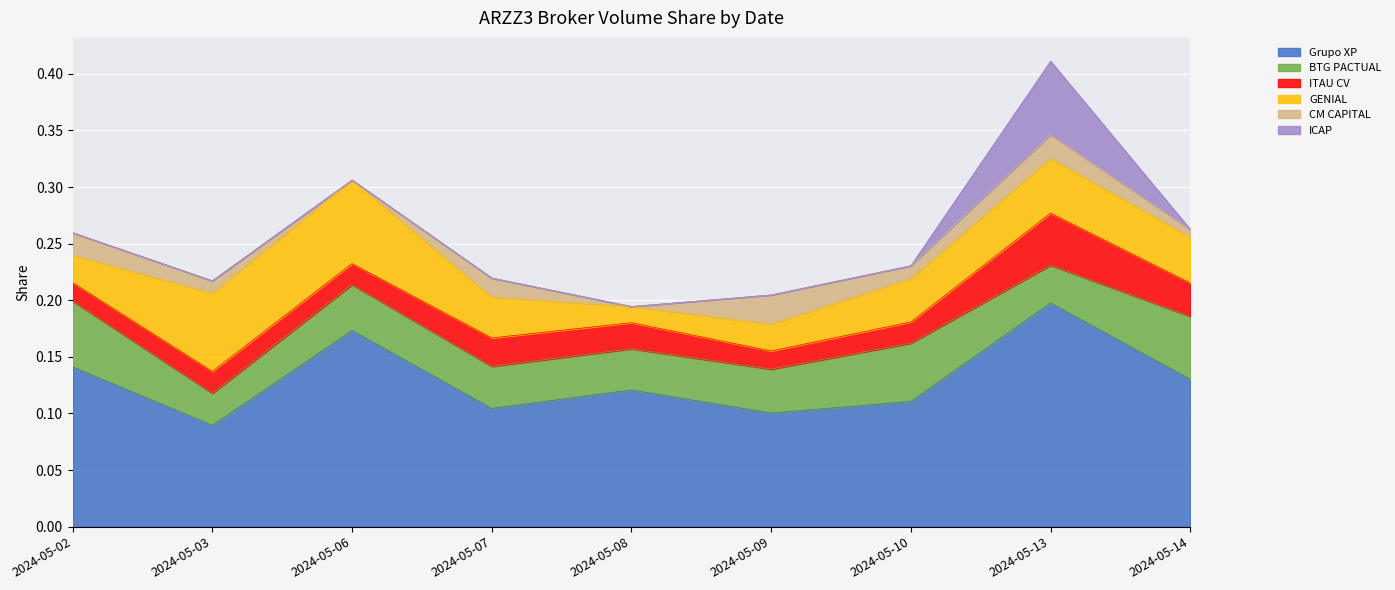

At which category is the sum across all series the highest?

2024-05-13